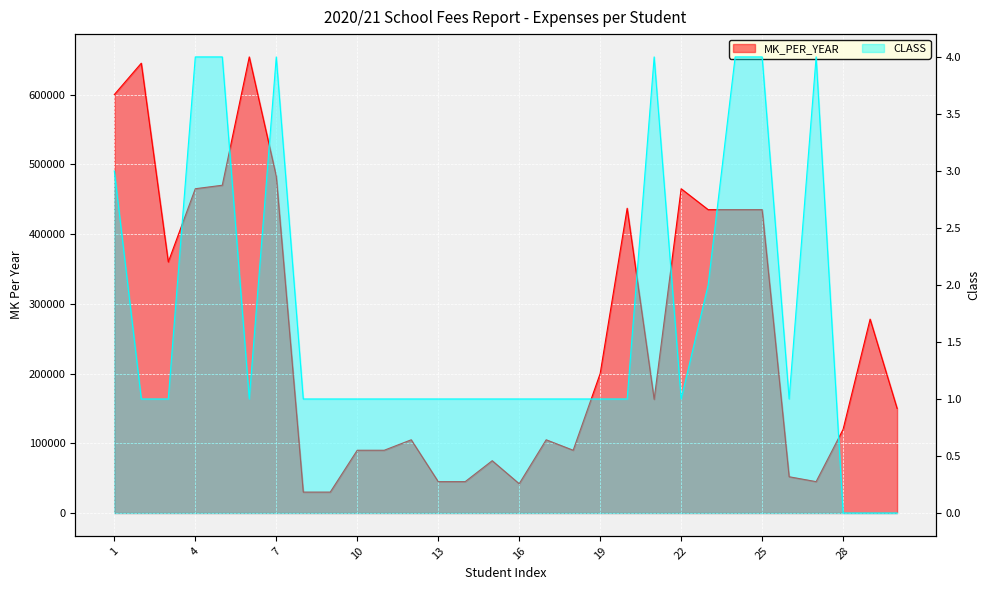

The CLASS series shows 1 at 11. True or false?

False